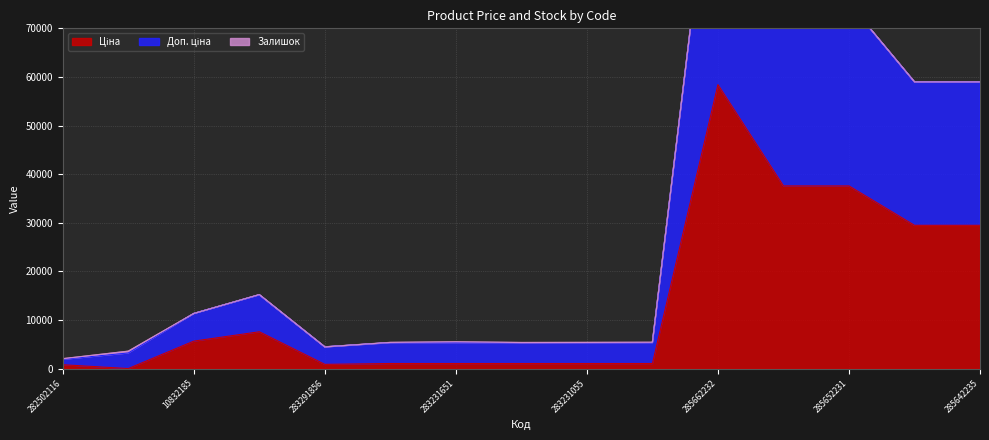

Does the chart have visible grid lines?

Yes